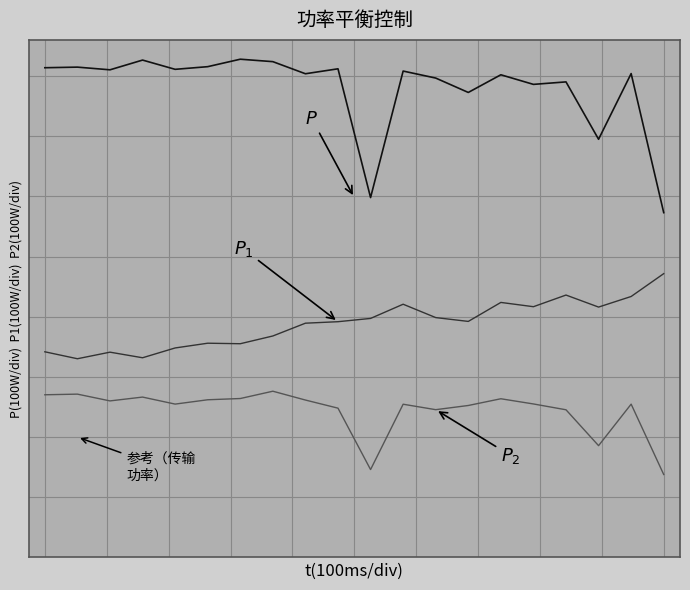

What is the minimum value shown in the chart?

-0.3